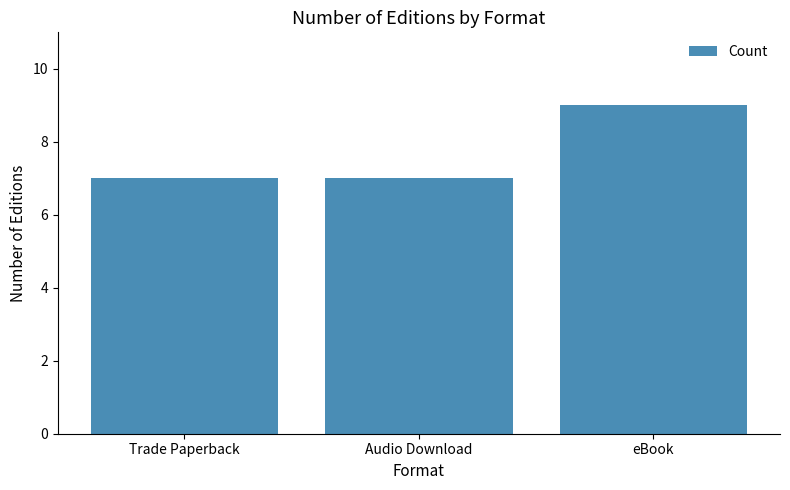

What is the change in value from Audio Download to eBook?

+2